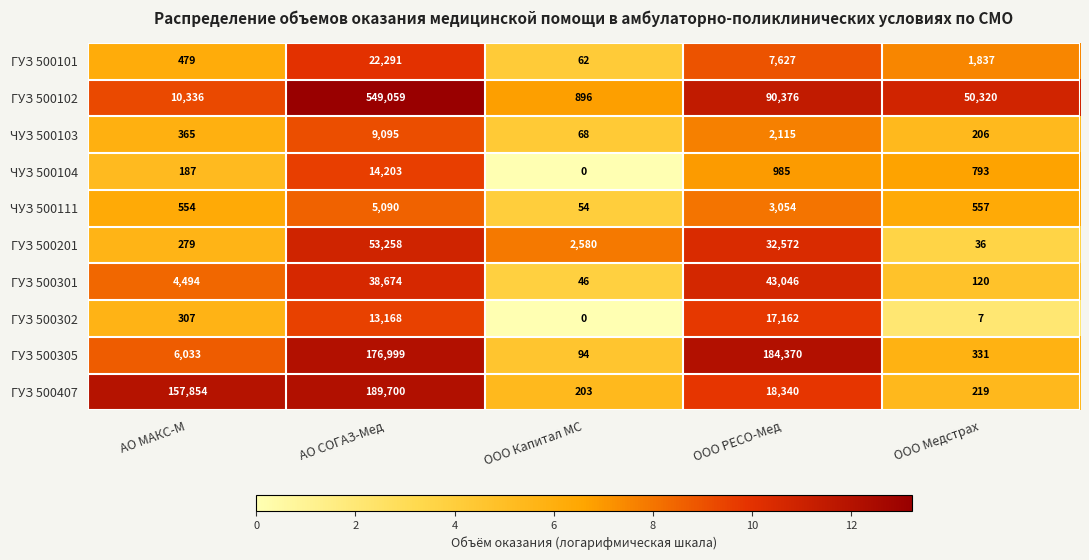

Between АО МАКС-М and ООО РЕСО-Мед, which series saw the biggest shift?

ГУЗ 500305